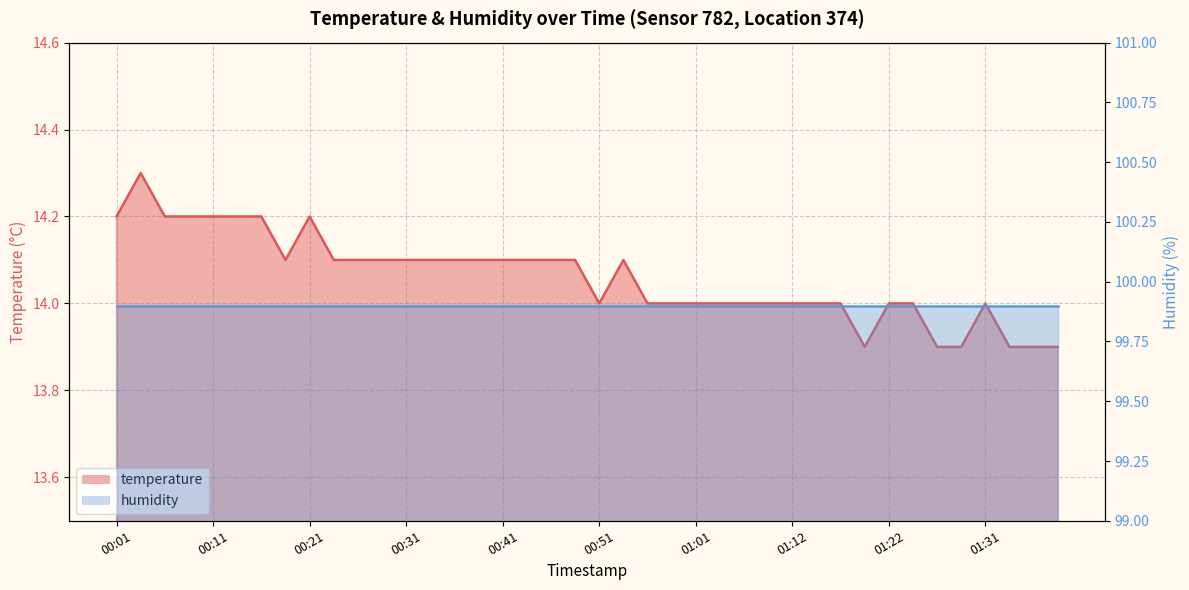

Rank the categories by value from highest to lowest.

00:03, 00:01, 00:06, 00:08, 00:11, 00:13, 00:16, 00:21, 00:18, 00:23, 00:26, 00:28, 00:31, 00:34, 00:36, 00:39, 00:41, 00:43, 00:46, 00:48, 00:54, 00:51, 00:56, 00:59, 01:01, 01:04, 01:06, 01:09, 01:12, 01:14, 01:17, 01:22, 01:24, 01:31, 01:19, 01:27, 01:29, 01:34, 01:36, 01:39